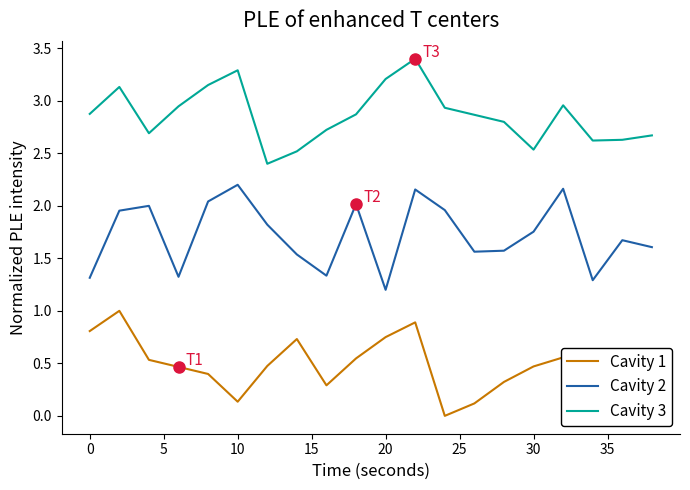

What is the maximum value shown in the chart?

3.4